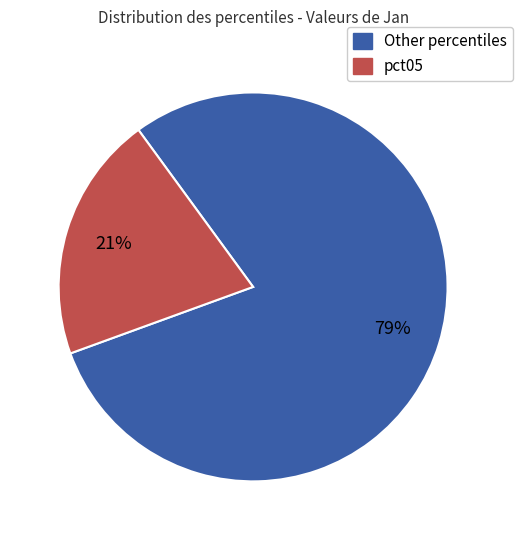

What is the smallest slice in the pie chart?

pct05